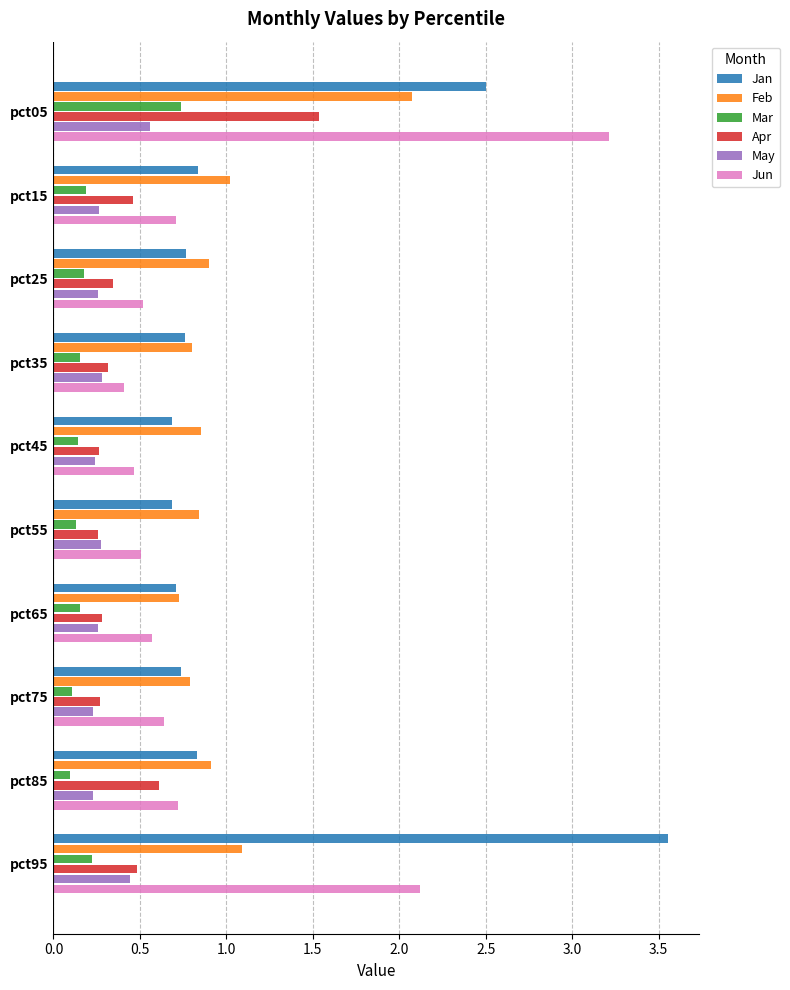

What is the average value of the Jan series?

1.2